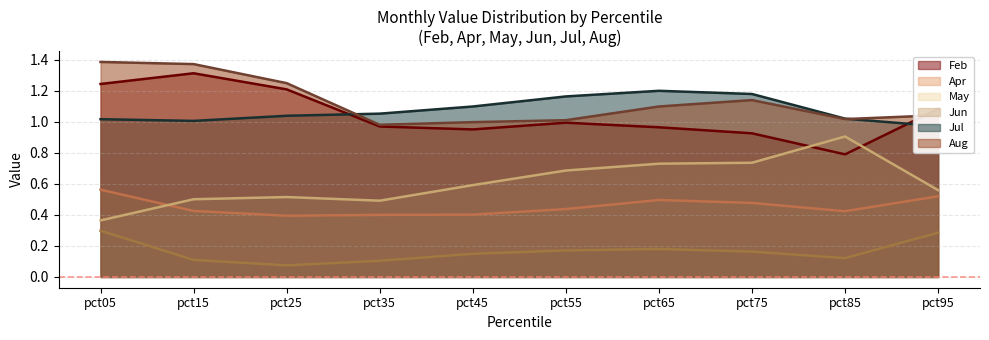

Is it true that Feb line equals 0.4 at pct65?

False